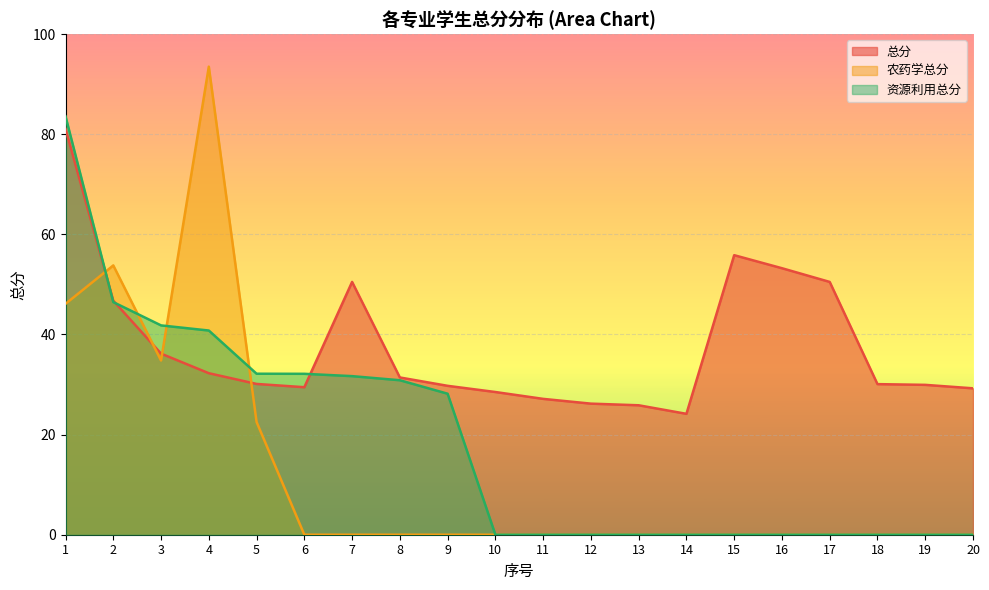

Which series has the largest total across all categories?

总分 (line)